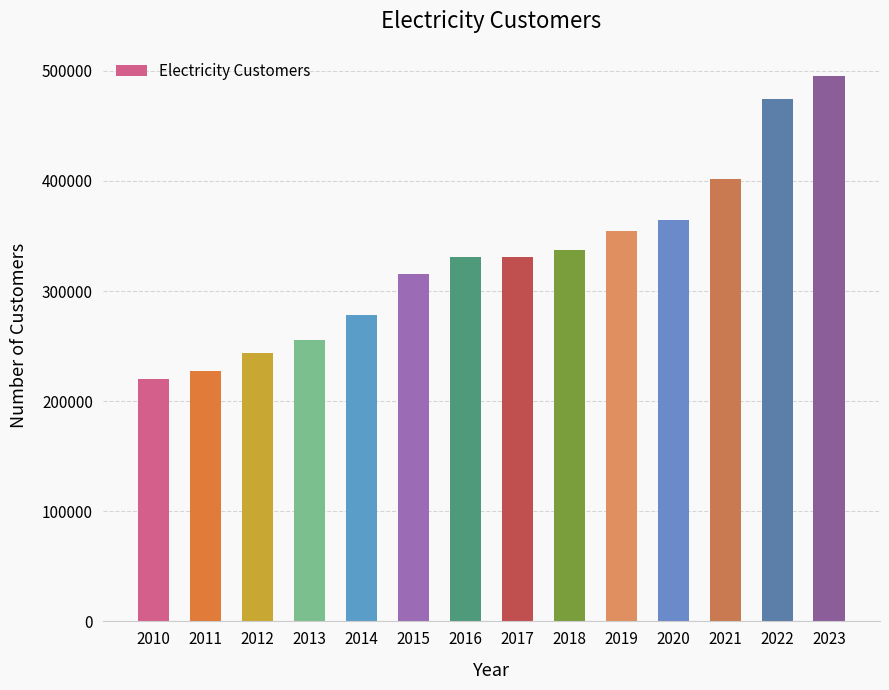

Does the chart contain any negative values?

No